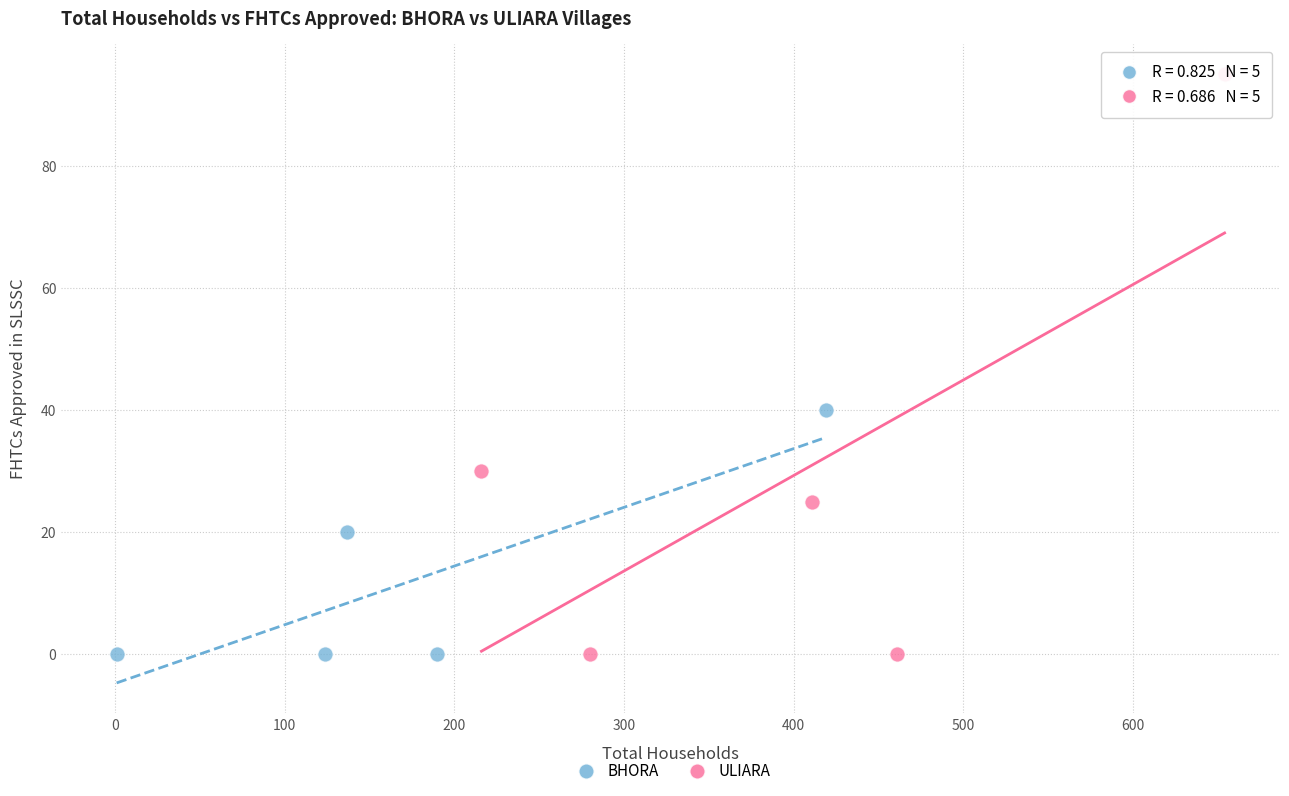

Which series reaches the maximum Y coordinate?

ULIARA